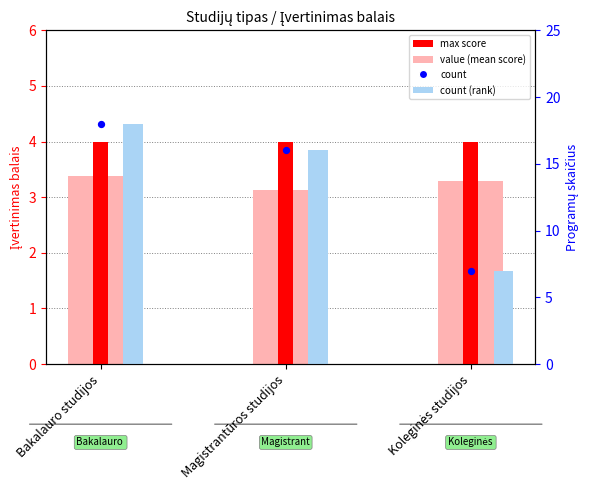

Which series has the largest Y range (max minus min)?

count (light)